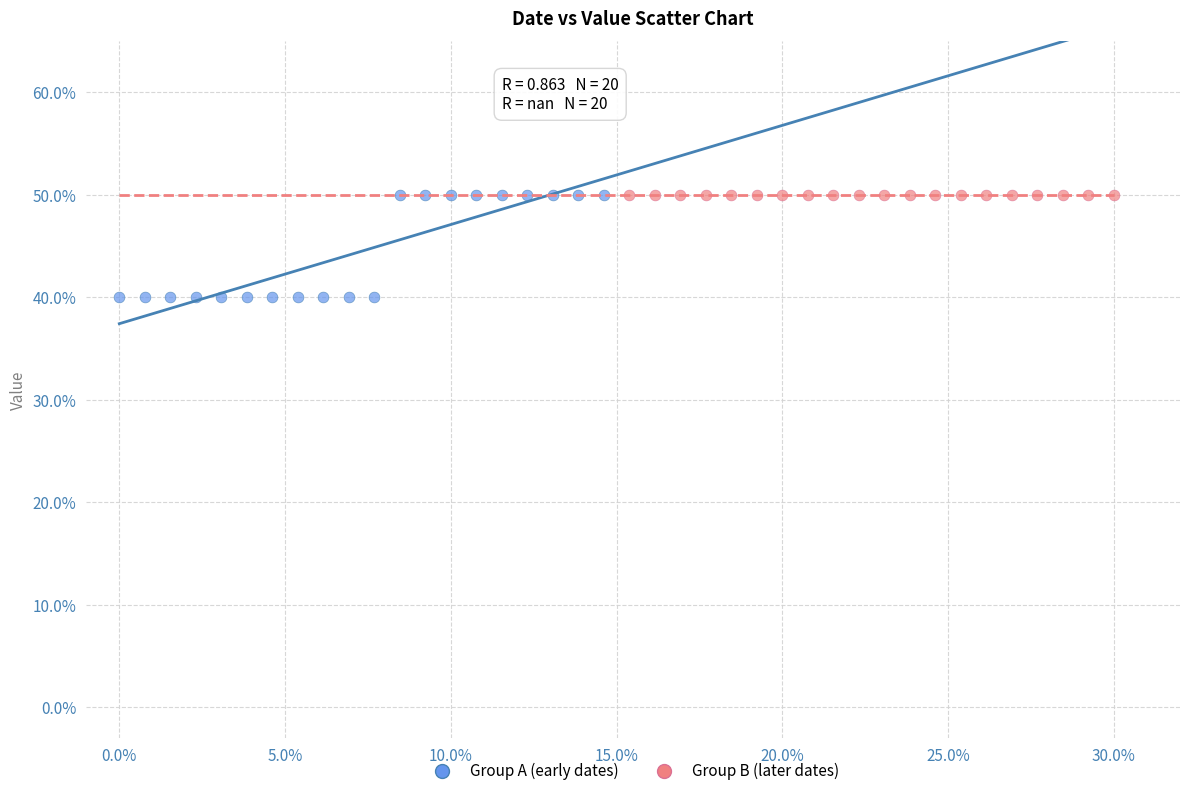

Which series reaches the minimum Y coordinate?

Group A (early dates)